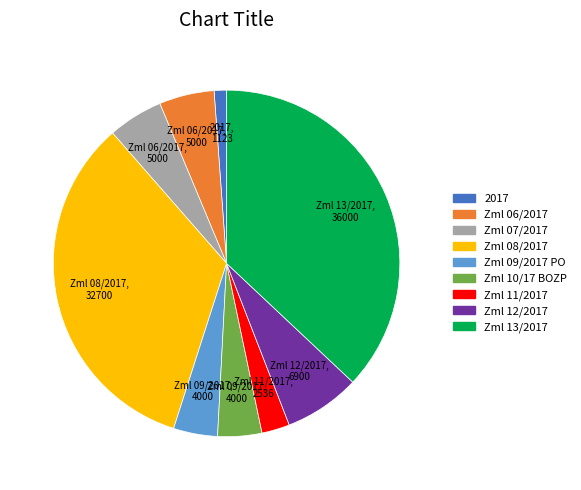

Which has a higher value, Zml 12/2017 or Zml 11/2017?

Zml 12/2017